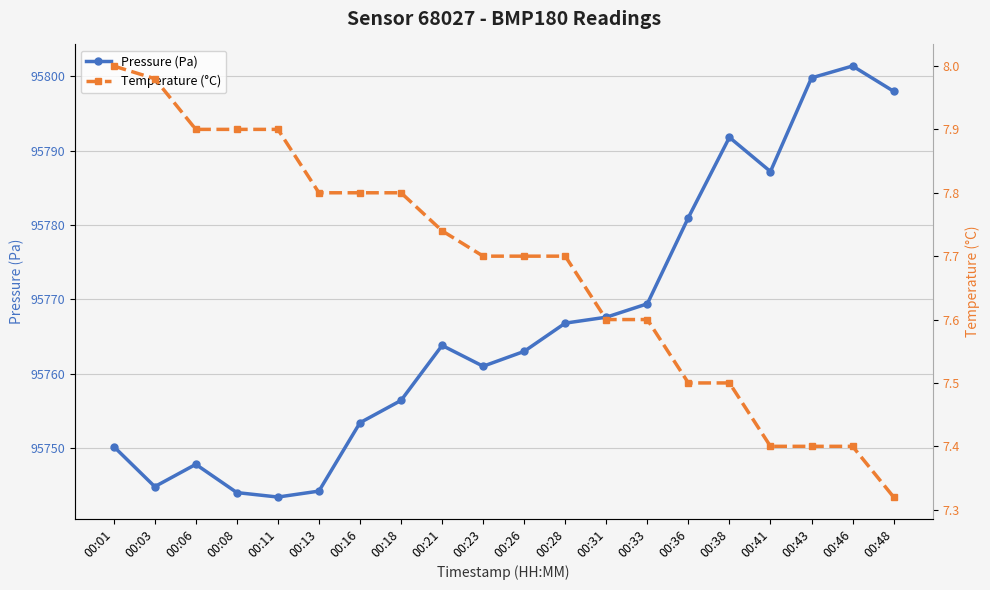

What is the sum of the Pressure (Pa) values at 00:11 and 00:43?

191543.2